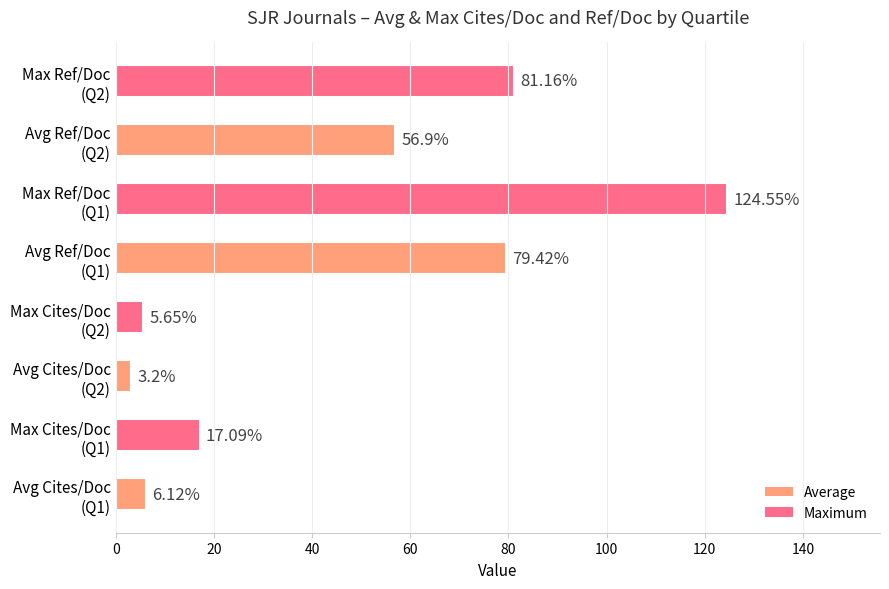

What is the difference between the second highest and second lowest values?

75.5